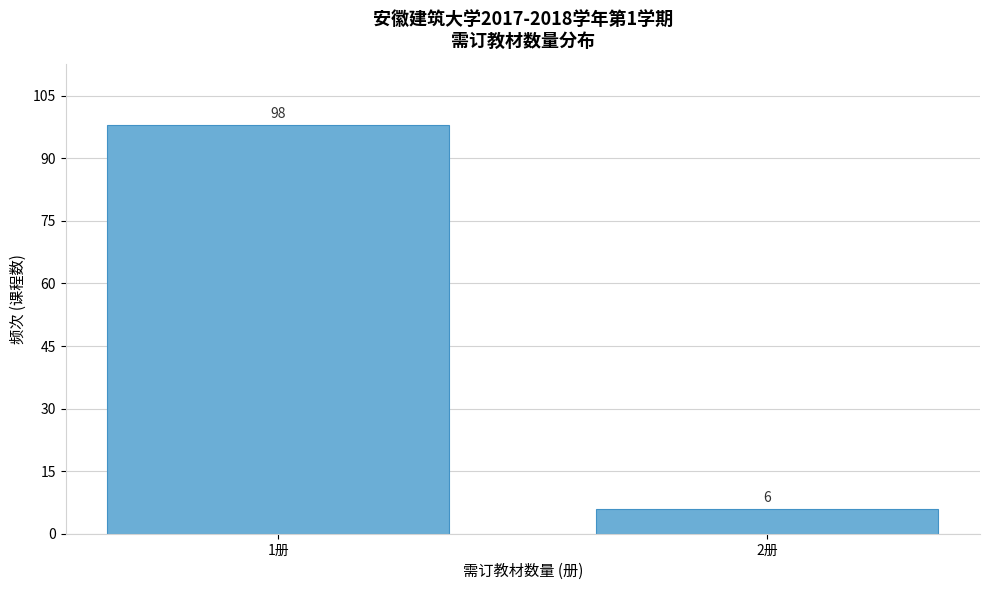

Reading left to right, what are all the values shown in this chart?

98	6